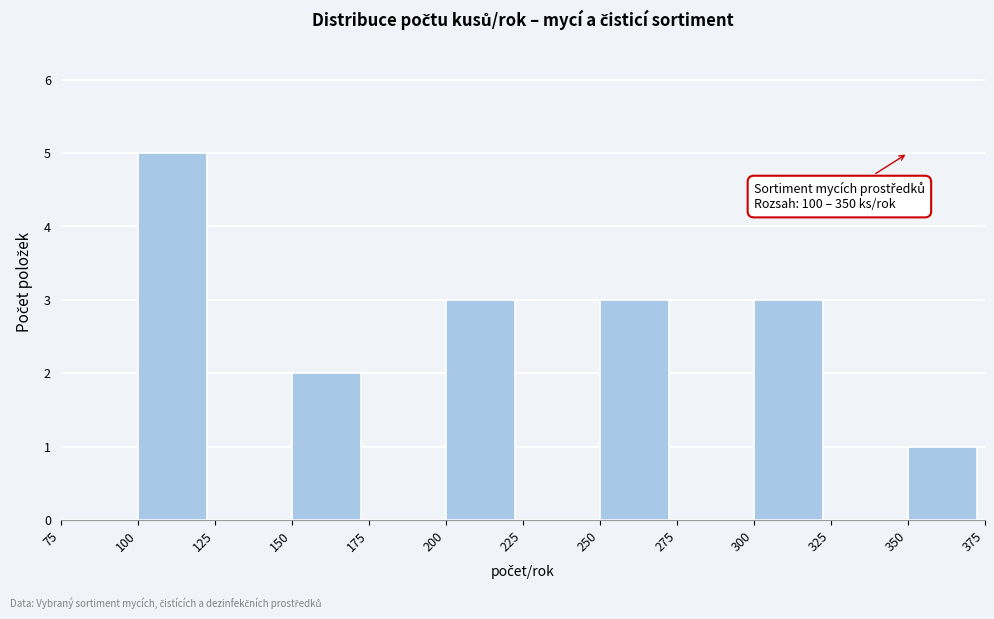

Which range on the x-axis has the tallest bar?

100 to 125